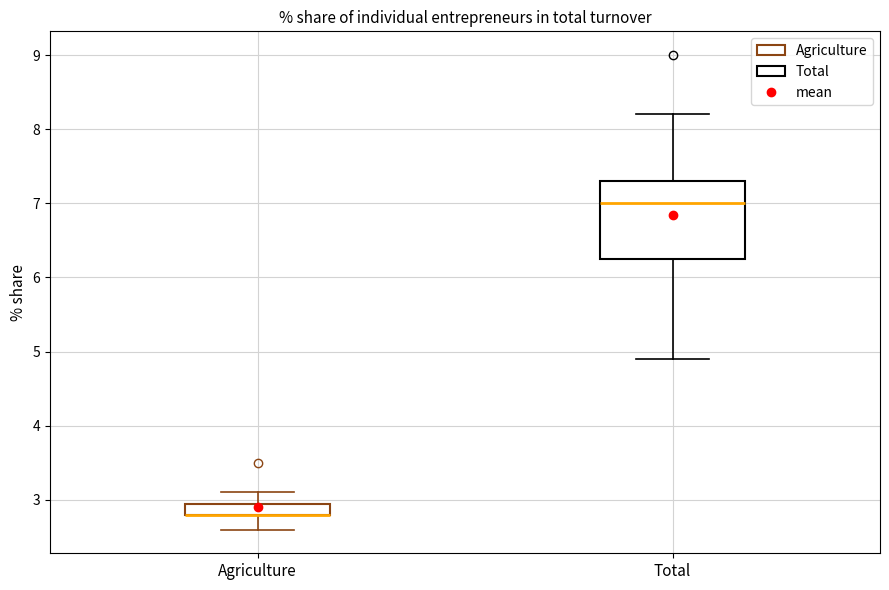

Reading left to right, transcribe this box plot: for each box, give where its median line is, the range the box spans, and where its two whiskers end, as read against the y-axis. The values are not printed on the chart, so give them approximately, as read against the axis.

Agriculture: median 2.8 (drawn on the box's lower edge), box 2.8 to 3.0, whiskers 2.6 to 3.1
Total: median 7.0, box 6.3 to 7.3, whiskers 4.9 to 8.2